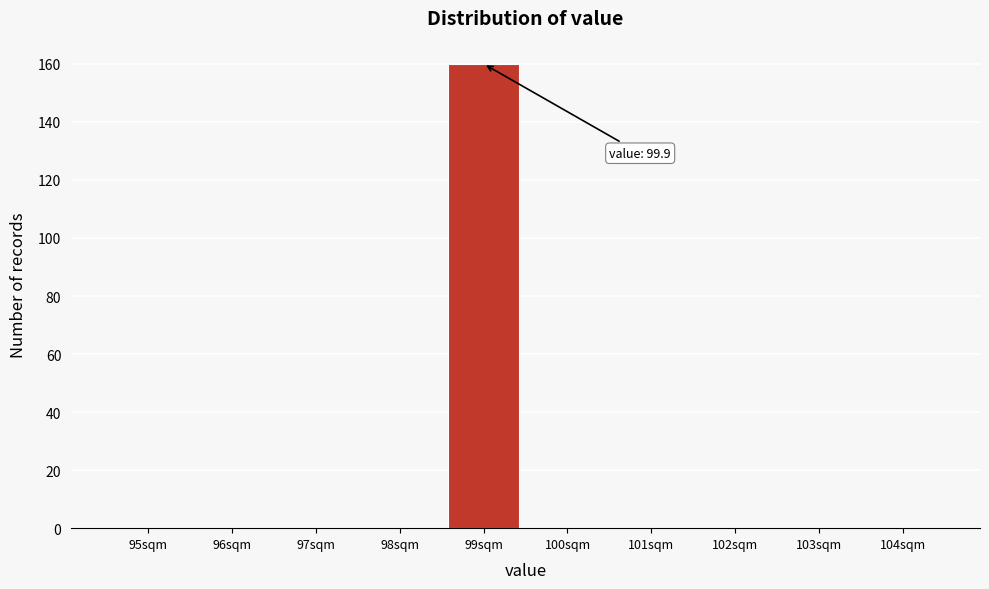

Reading left to right, what are all the values shown in this chart?

95sqm=0	96sqm=0	97sqm=0	98sqm=0	99sqm=160	100sqm=0	101sqm=0	102sqm=0	103sqm=0	104sqm=0